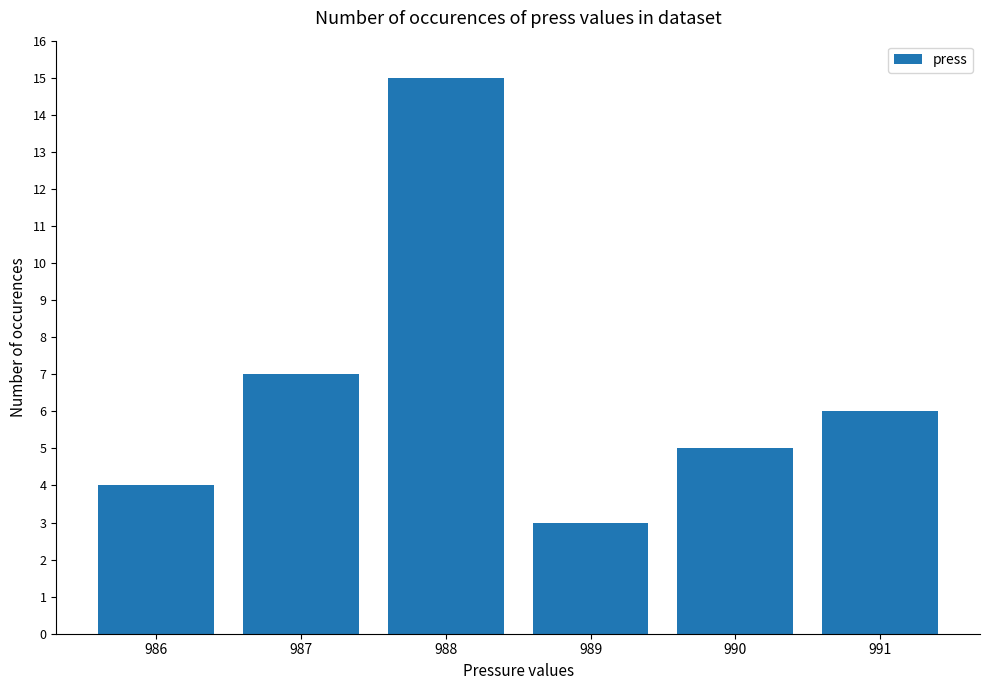

Which has a higher value, 989 or 987?

987